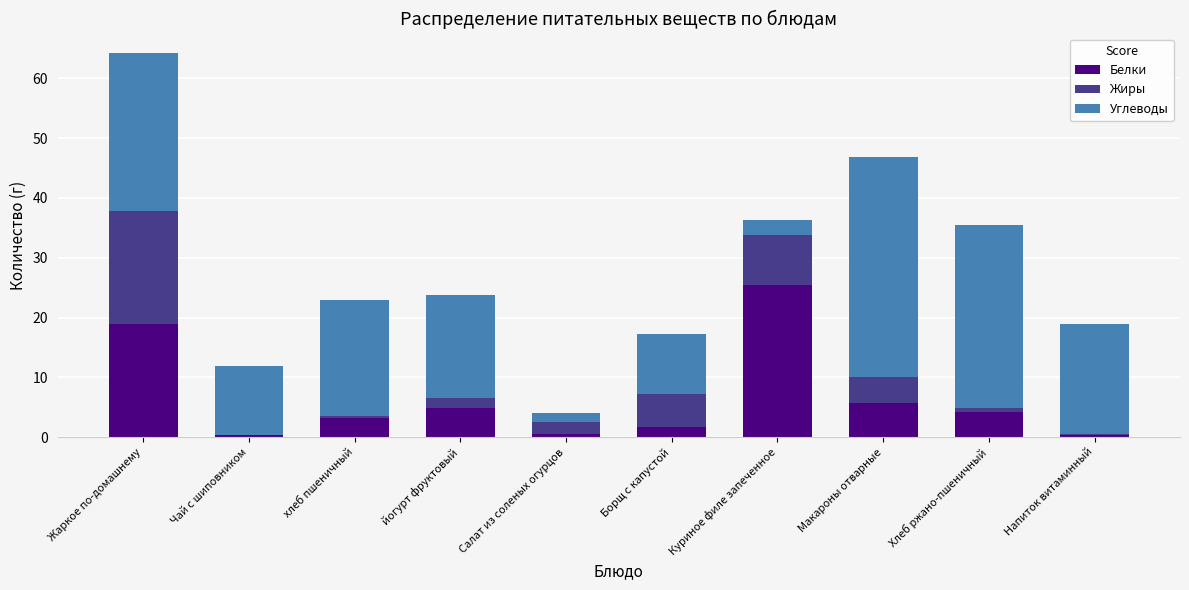

At which category is the sum across all series the highest?

Жаркое по-домашнему